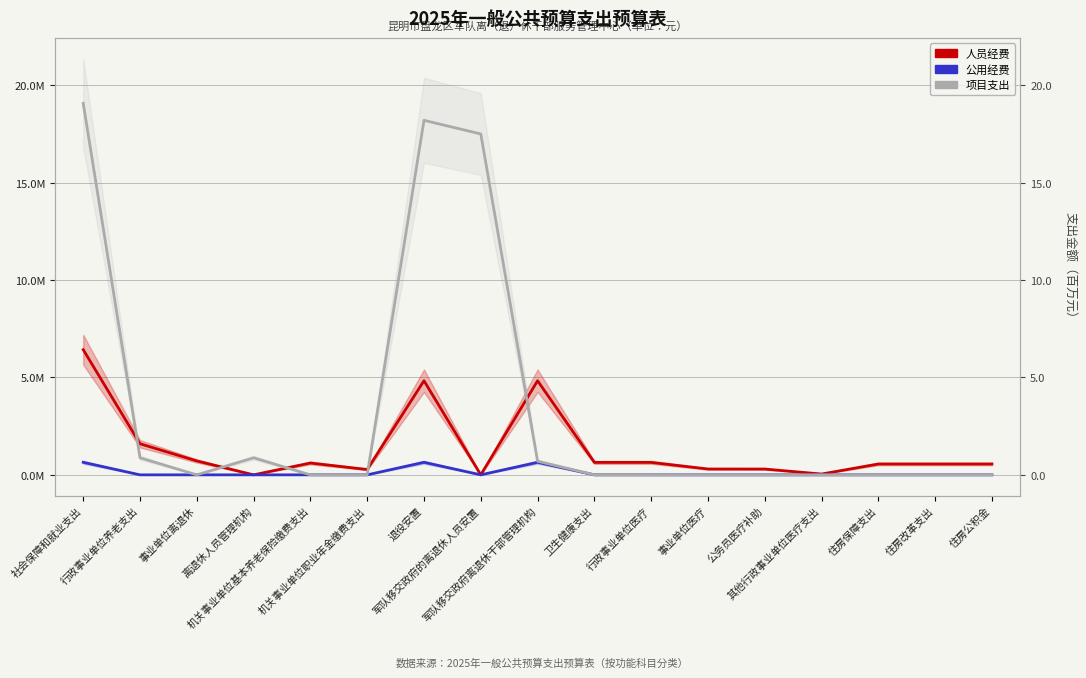

What is the total value across all series at 机关事业单位职业年金缴费支出?

274000